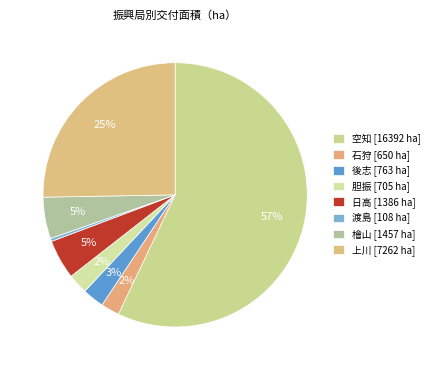

How many segments does this pie chart have?

8